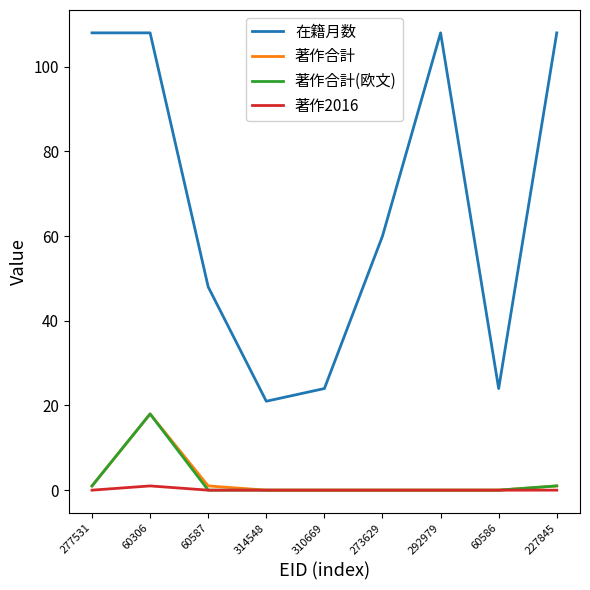

What is the sum of all 著作2016 values?

1